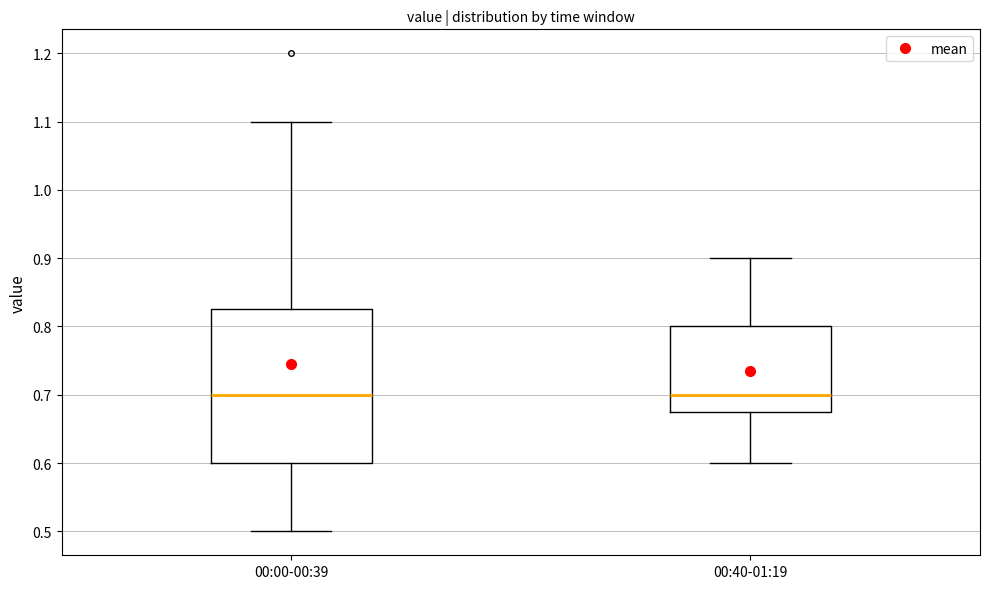

Comparing the boxes themselves (not the whiskers), which one is the tallest?

00:00-00:39